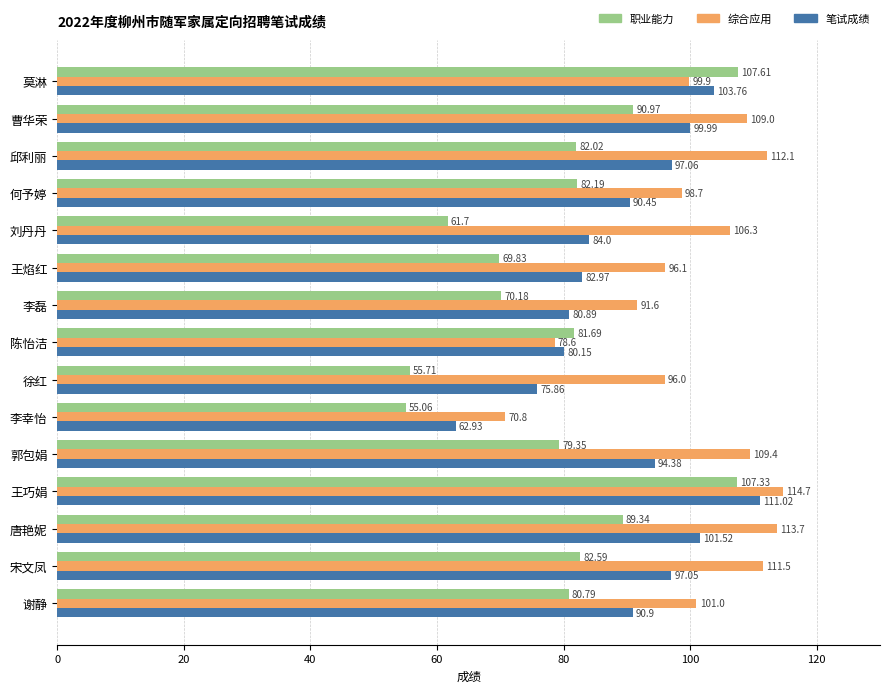

Rank the series at 王巧娟 from highest to lowest value.

综合应用, 笔试成绩, 职业能力